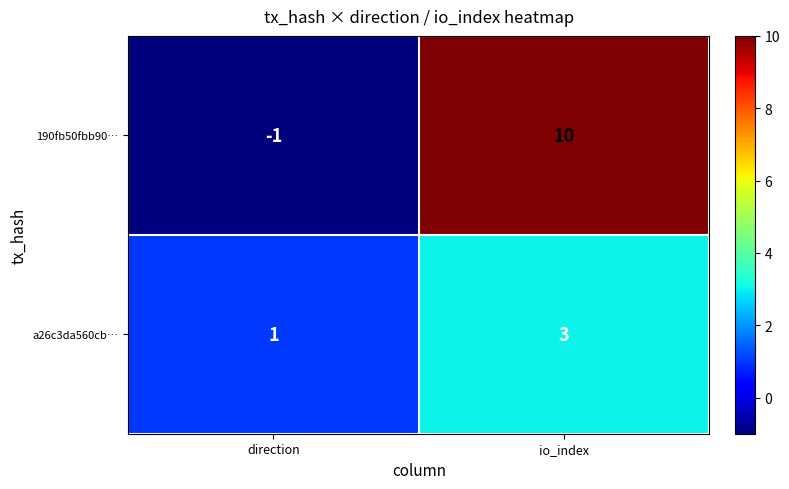

Reading left to right, what are all the values shown in this chart?

190fb50fbb90…: -1	10
a26c3da560cb…: 1	3